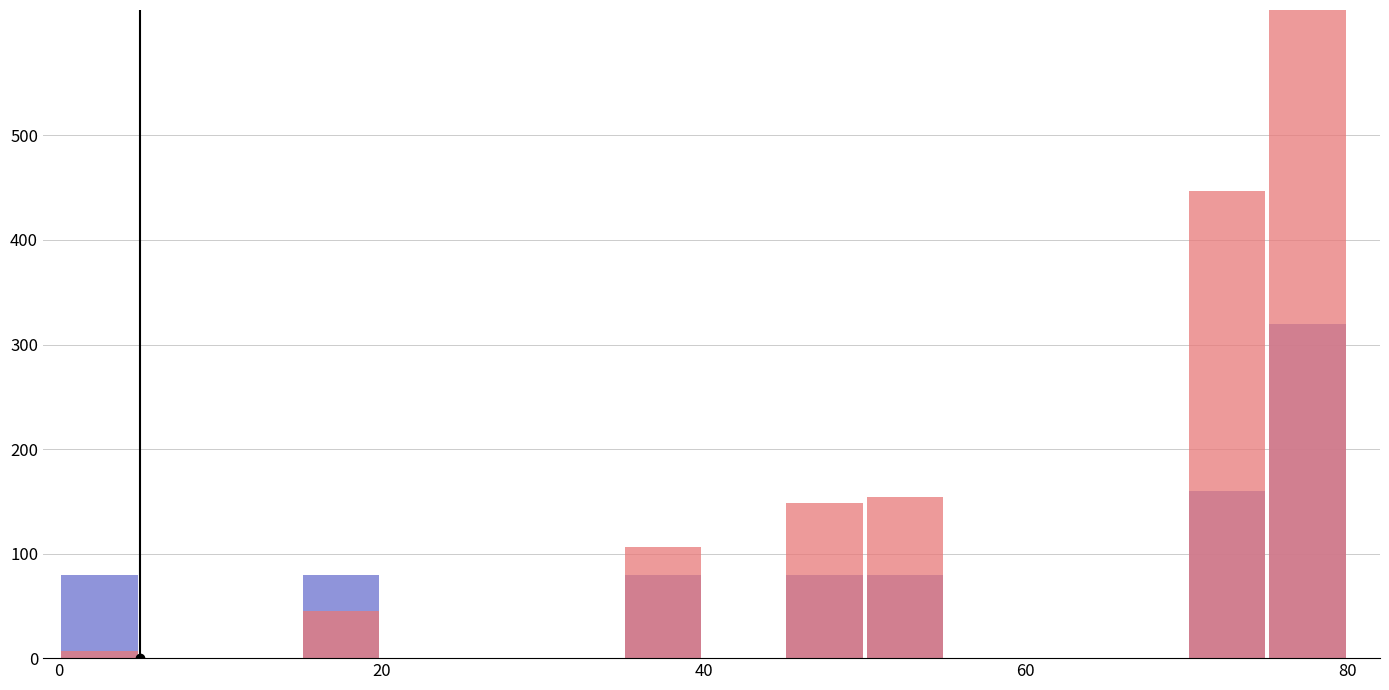

What is the difference between the maximum and minimum values in the trial_index series?

320.0